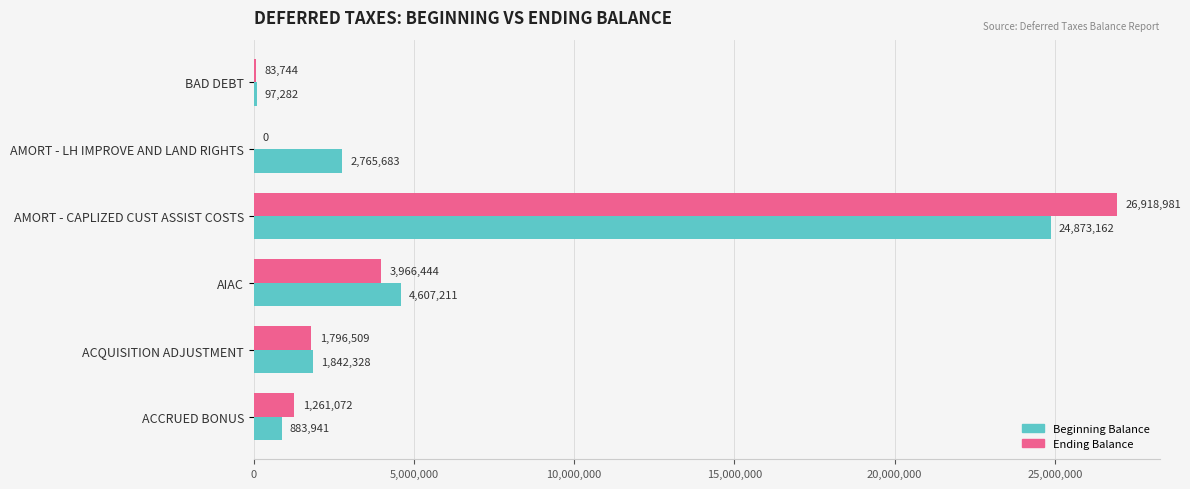

What are all the series names shown in the legend?

Beginning Balance, Ending Balance